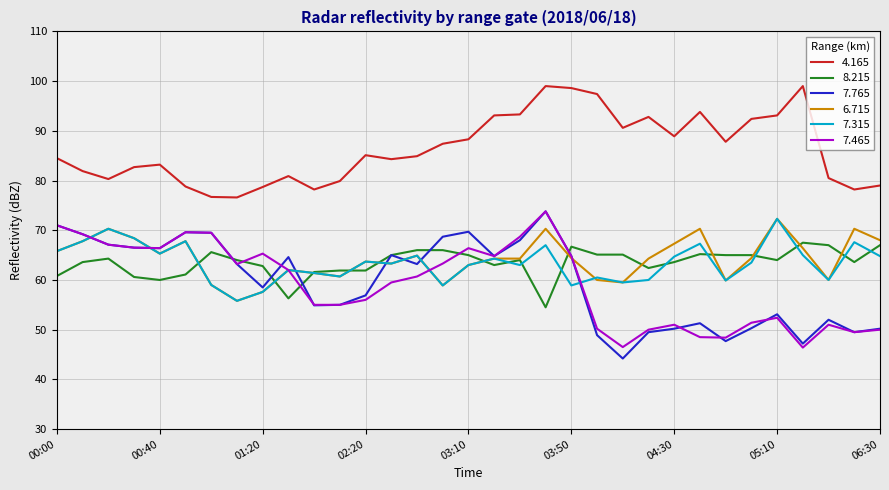

True or false: 7.765 and 4.165 cross at least once.

False